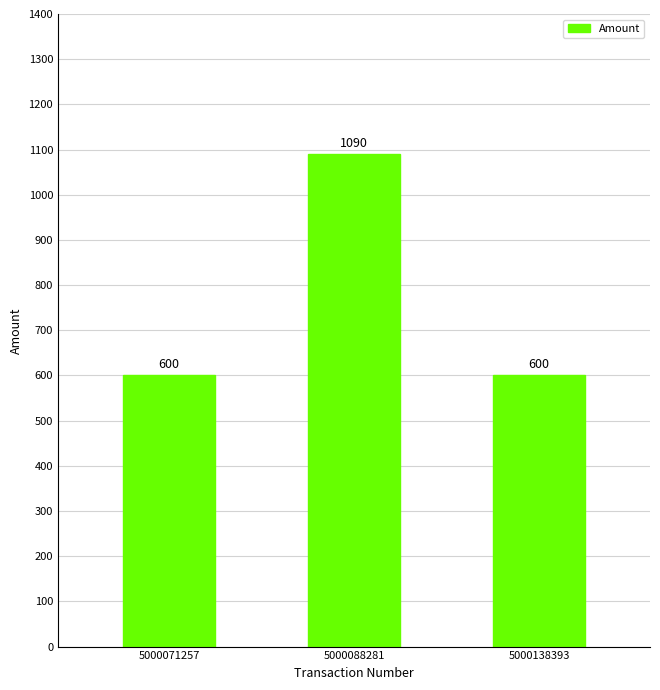

What is the ratio of the value at 5000071257 to the value at 5000138393?

1.0